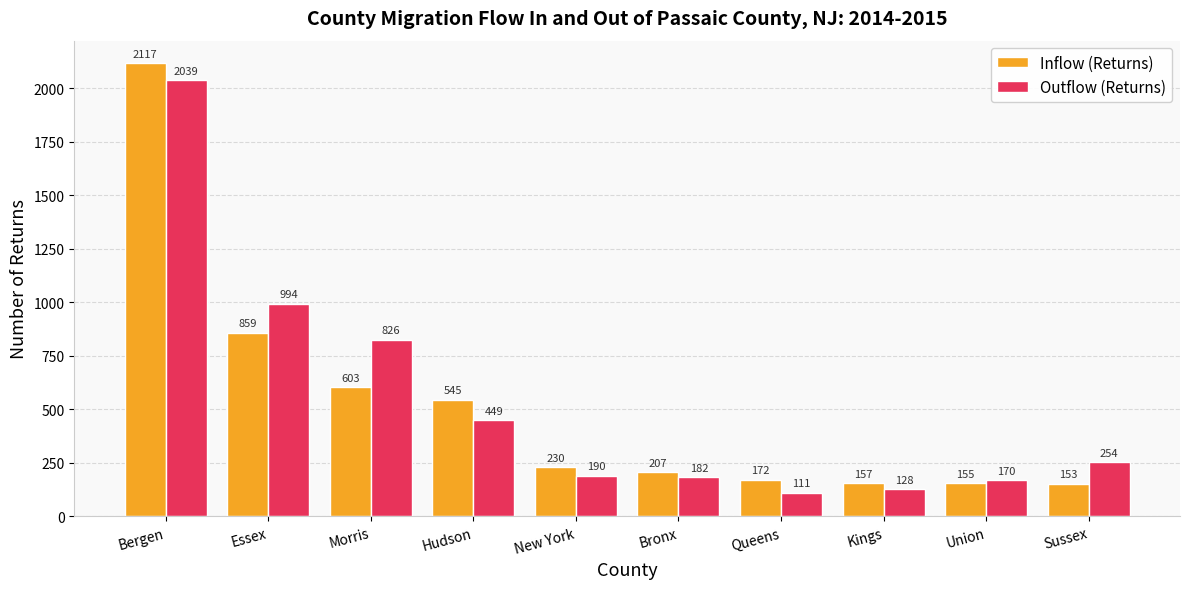

Which series has the widest spread of values?

Inflow (Returns)